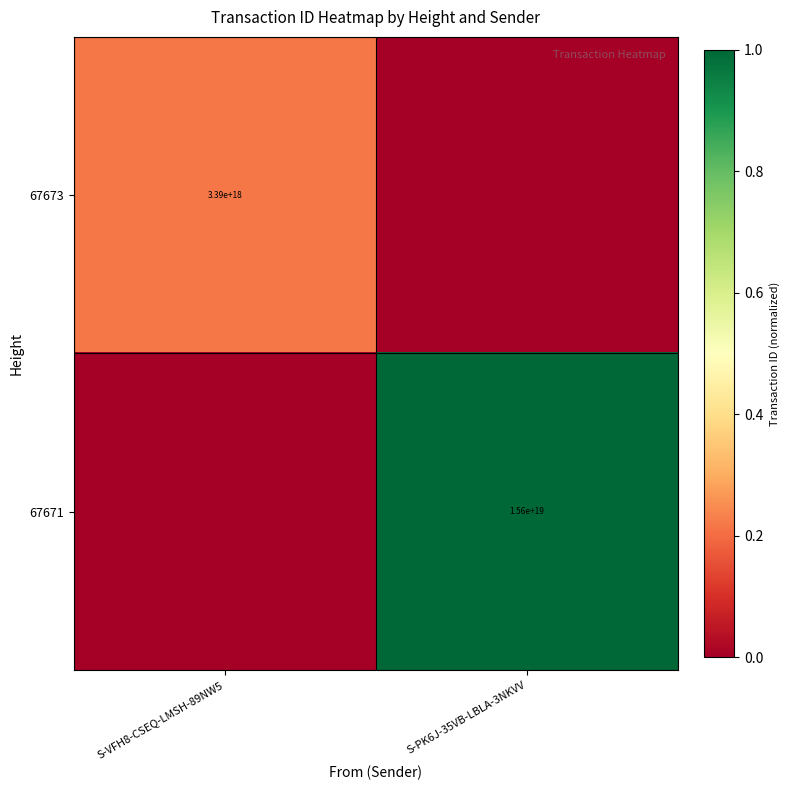

The value of 67673 at S-VFH8-CSEQ-LMSH-89NW5 is 3390000000000000000. True or false?

True